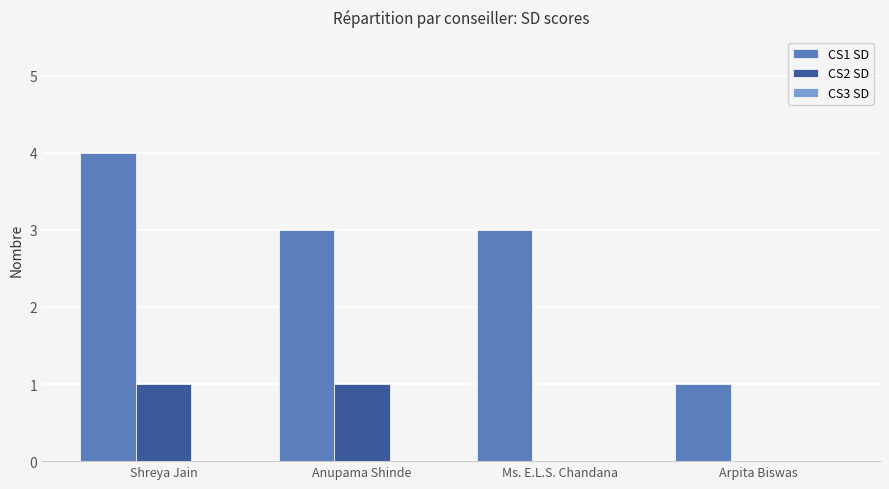

At which category is the sum across all series the highest?

Shreya Jain